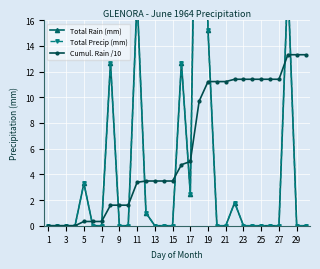

List the series in order of their peak value, lowest first.

Cumul. Rain /10, Total Rain (mm), Total Precip (mm)